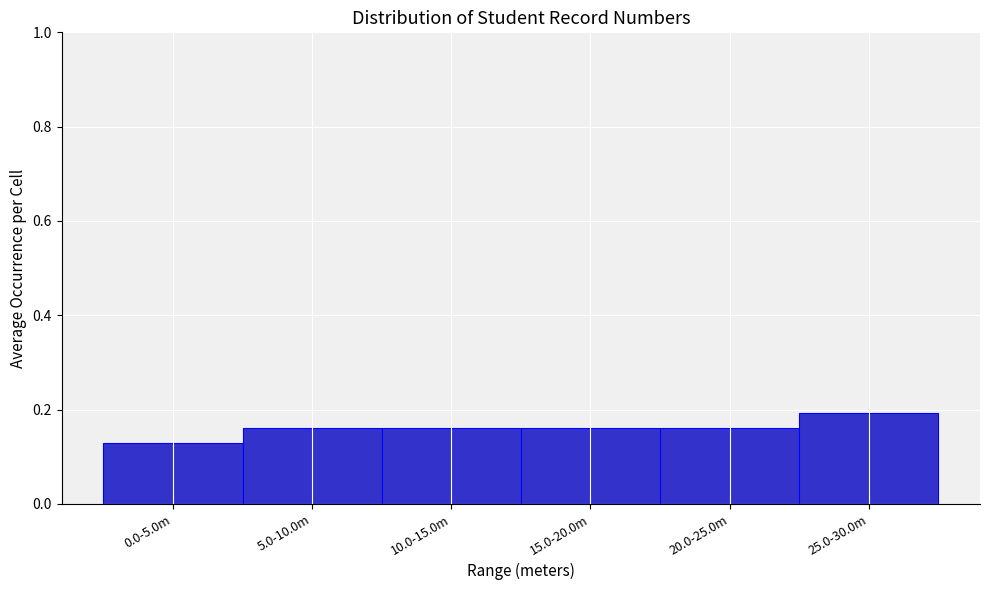

Which has a higher value, 0.0-5.0m or 10.0-15.0m?

10.0-15.0m